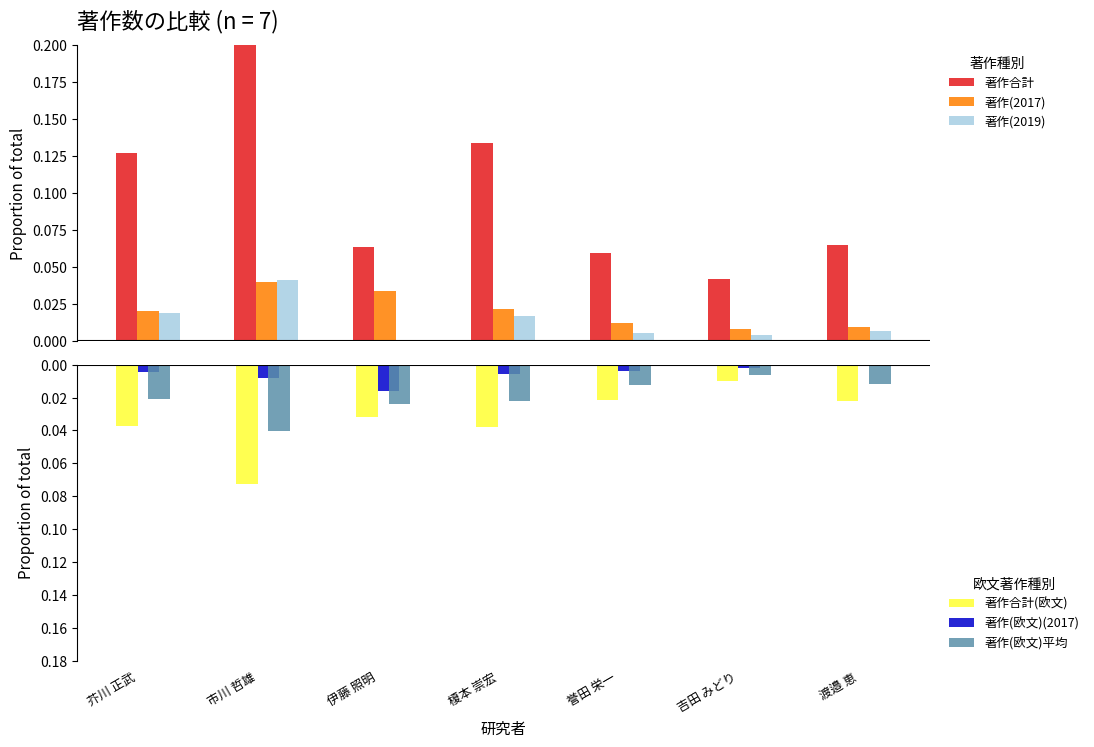

What is the sum of all 著作(2019) values?

0.1